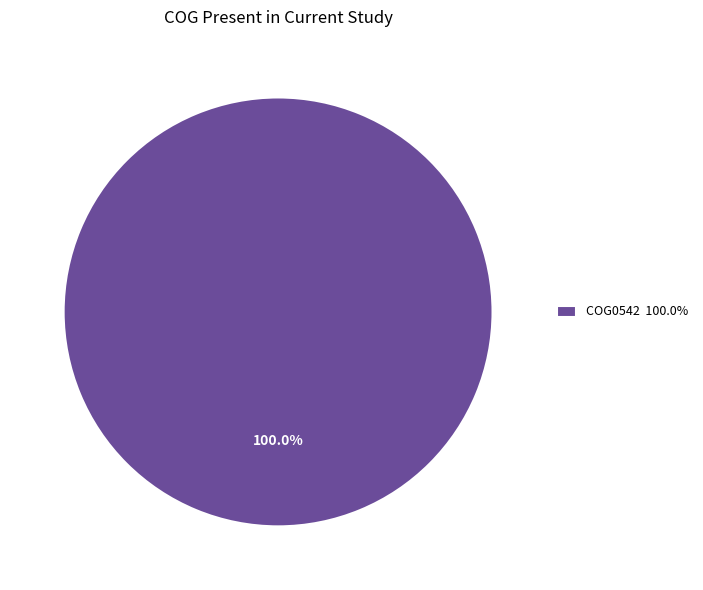

Is there a majority slice in this chart?

Yes